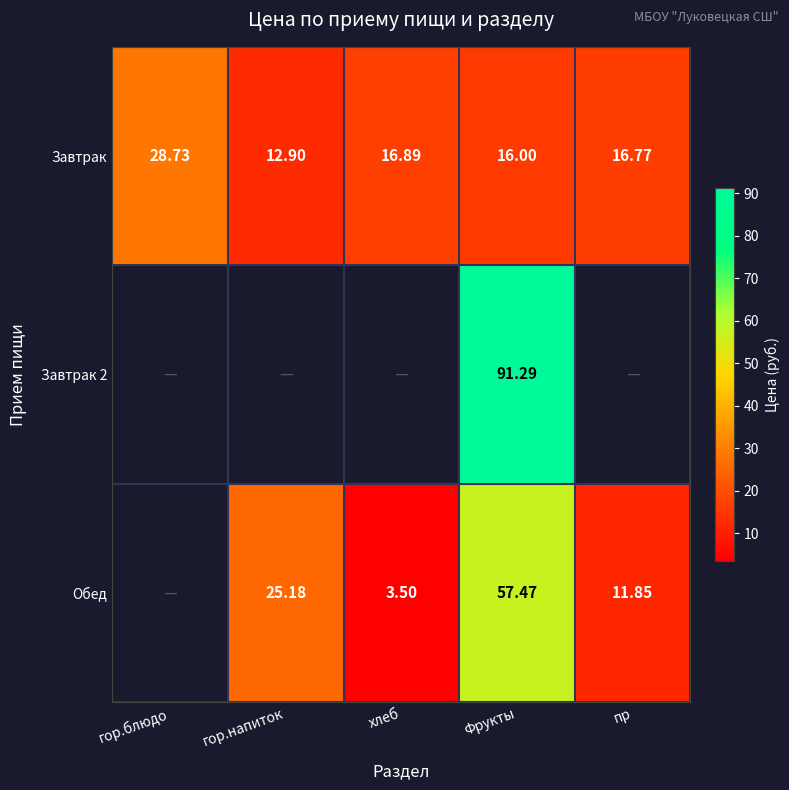

At which label is Завтрак closest to 20?

хлеб